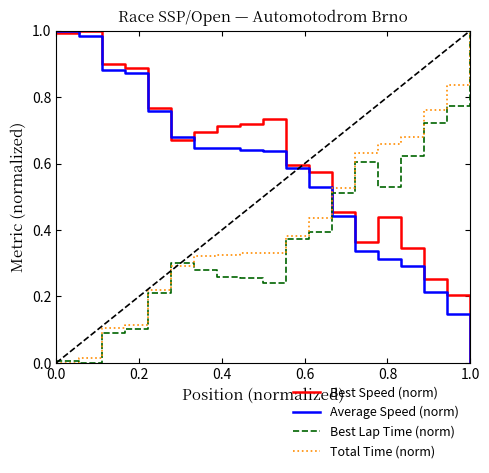

List the series in order of their overall mean, highest first.

Best Speed (norm), Average Speed (norm), Total Time (norm), Best Lap Time (norm)